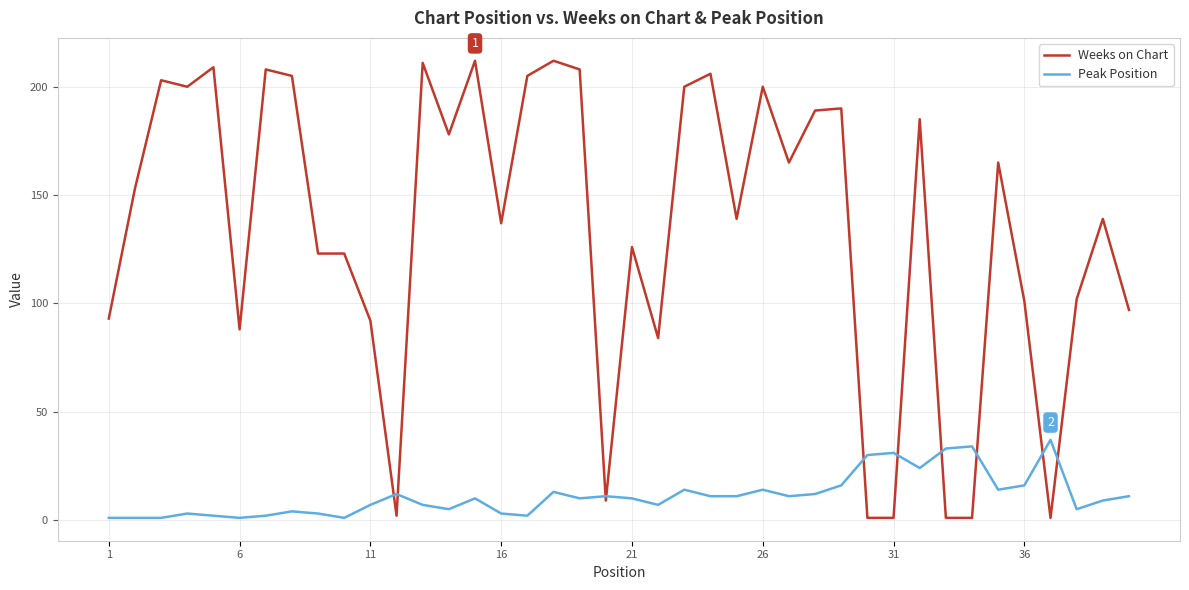

Which series has the largest total across all categories?

Weeks on Chart